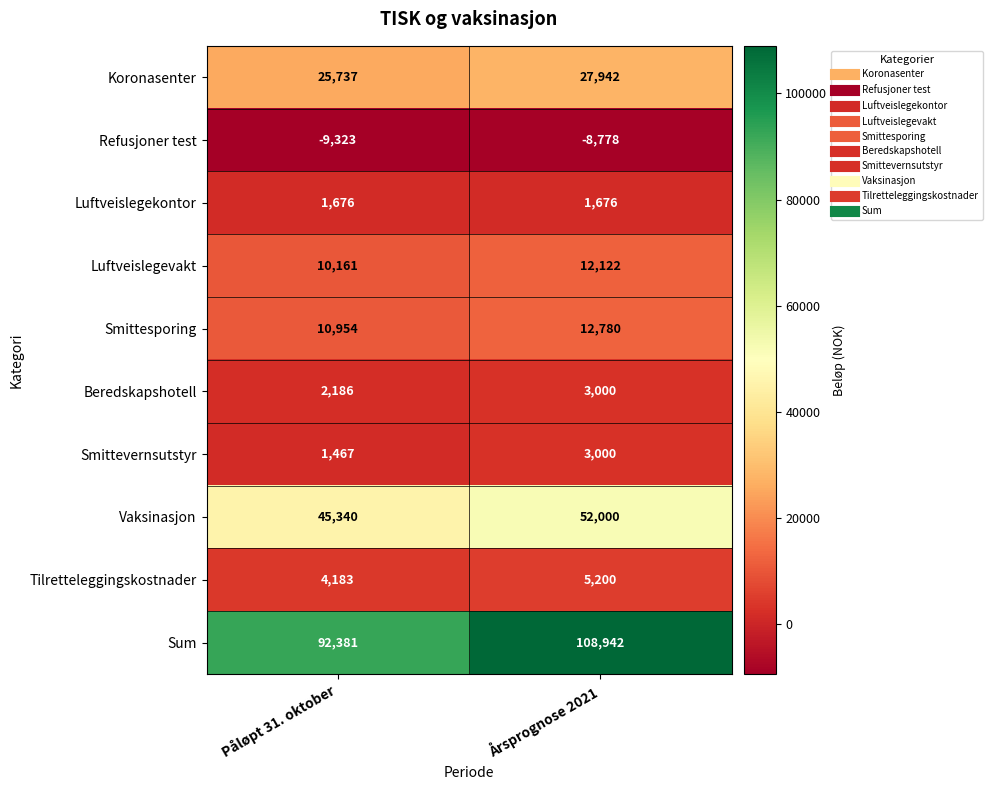

Which series has the widest spread of values?

Sum